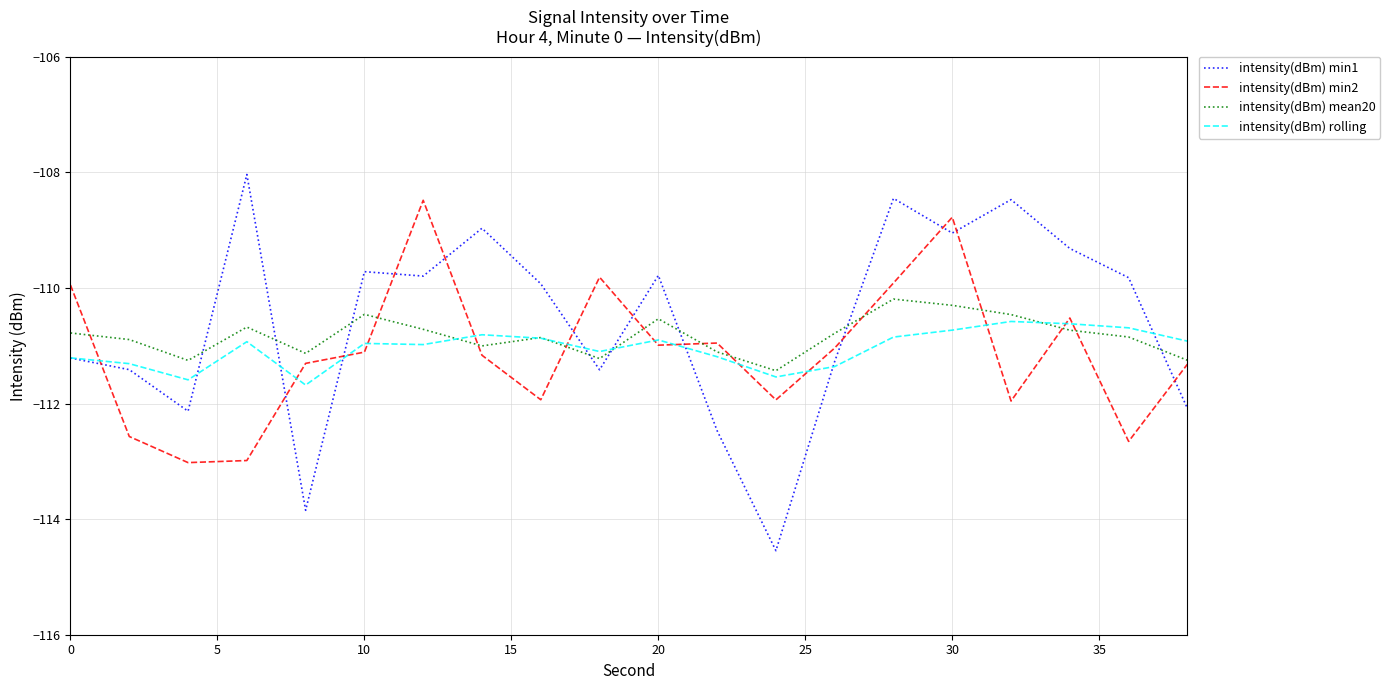

What is the highest value of the intensity(dBm) mean20 series?

-110.2